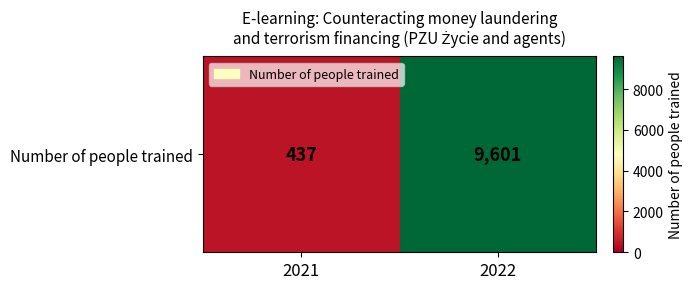

Which category has the highest value across all series?

2022